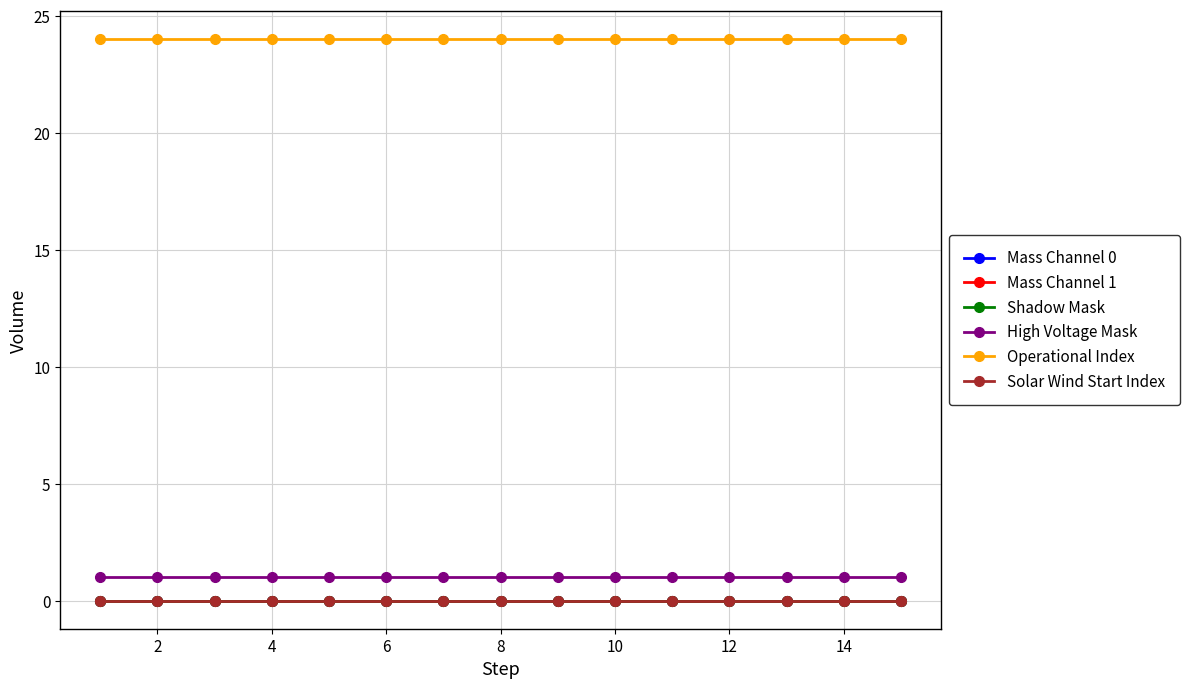

What is the maximum value shown in the chart?

24